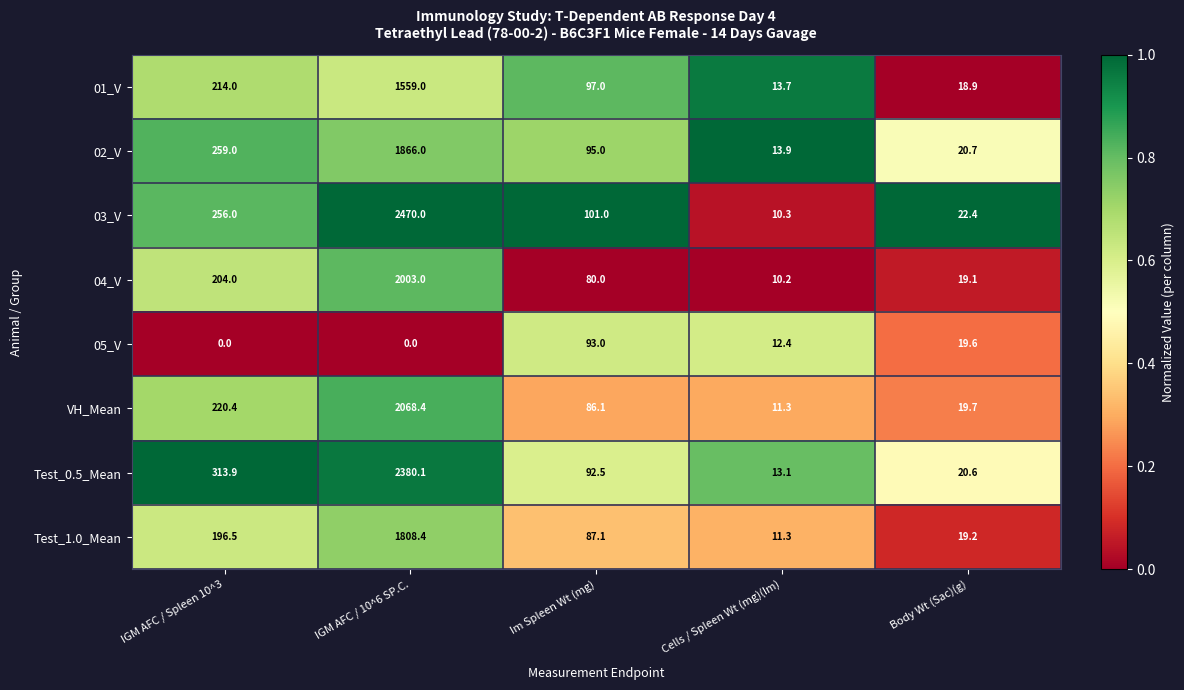

What is the sum of the 02_V values at Cells / Spleen Wt (mg)(Im) and Im Spleen Wt (mg)?

108.9